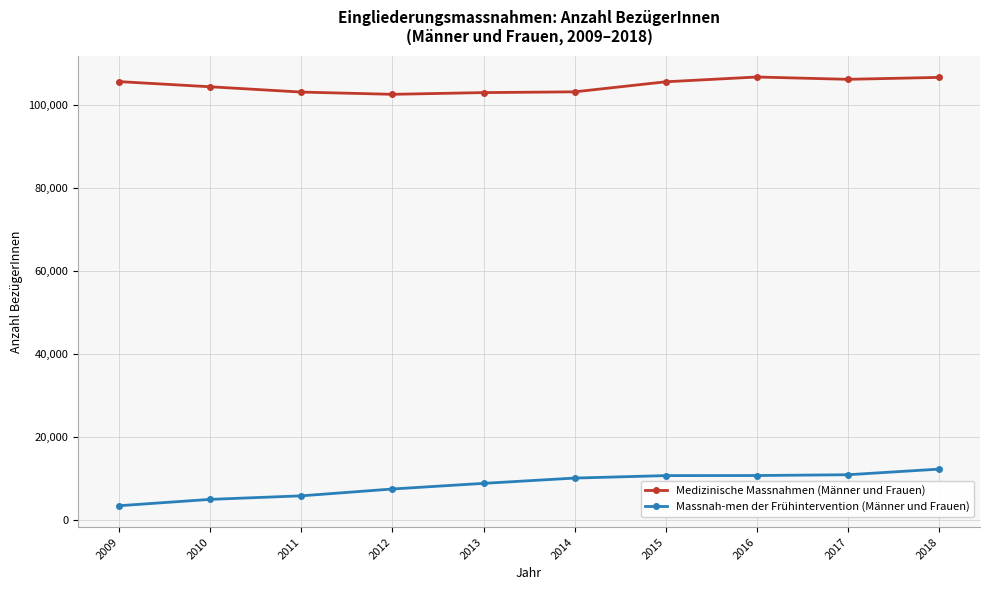

What is the difference between the maximum and minimum values in the Massnah-men der Frühintervention (Männer und Frauen) series?

8816